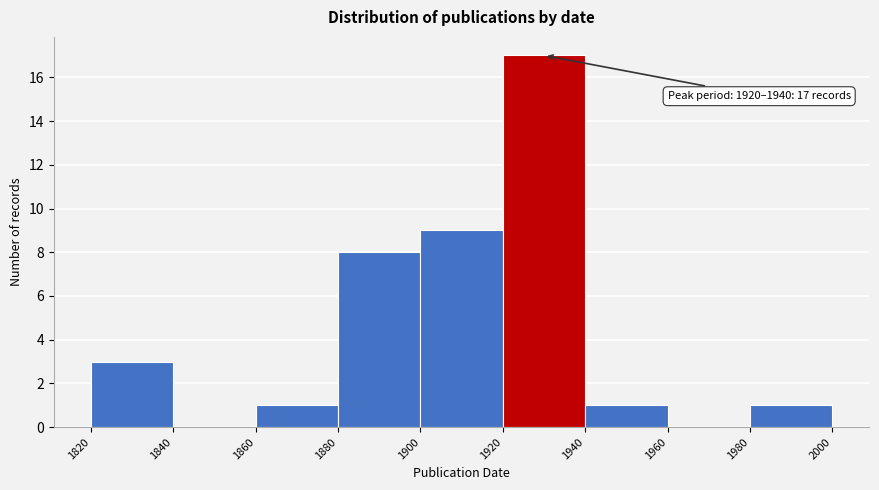

Over which range of the x-axis is the bar tallest?

1920 to 1940